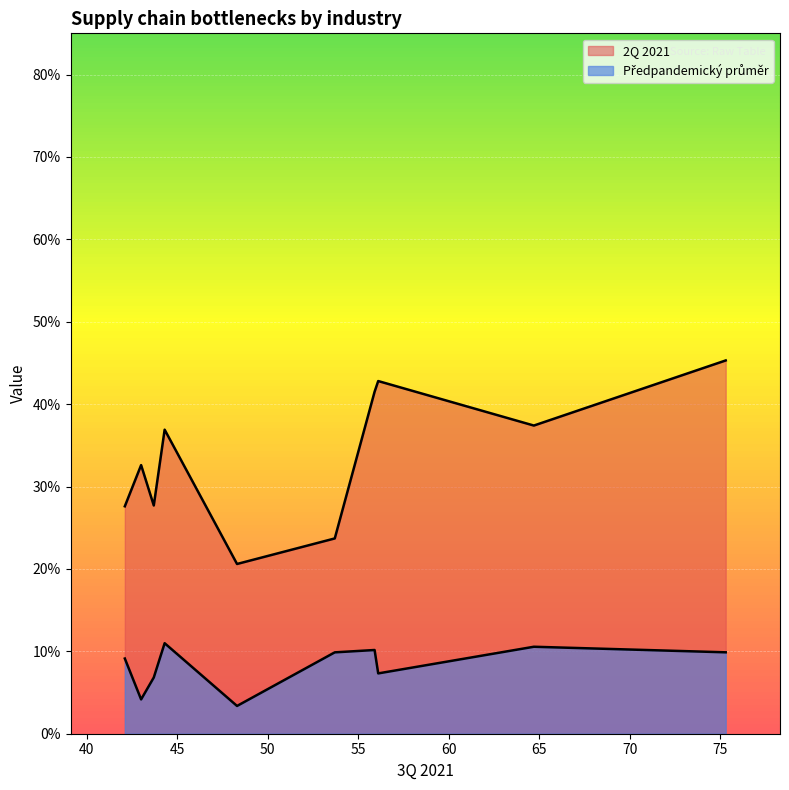

Which series has the widest spread of values?

2Q 2021